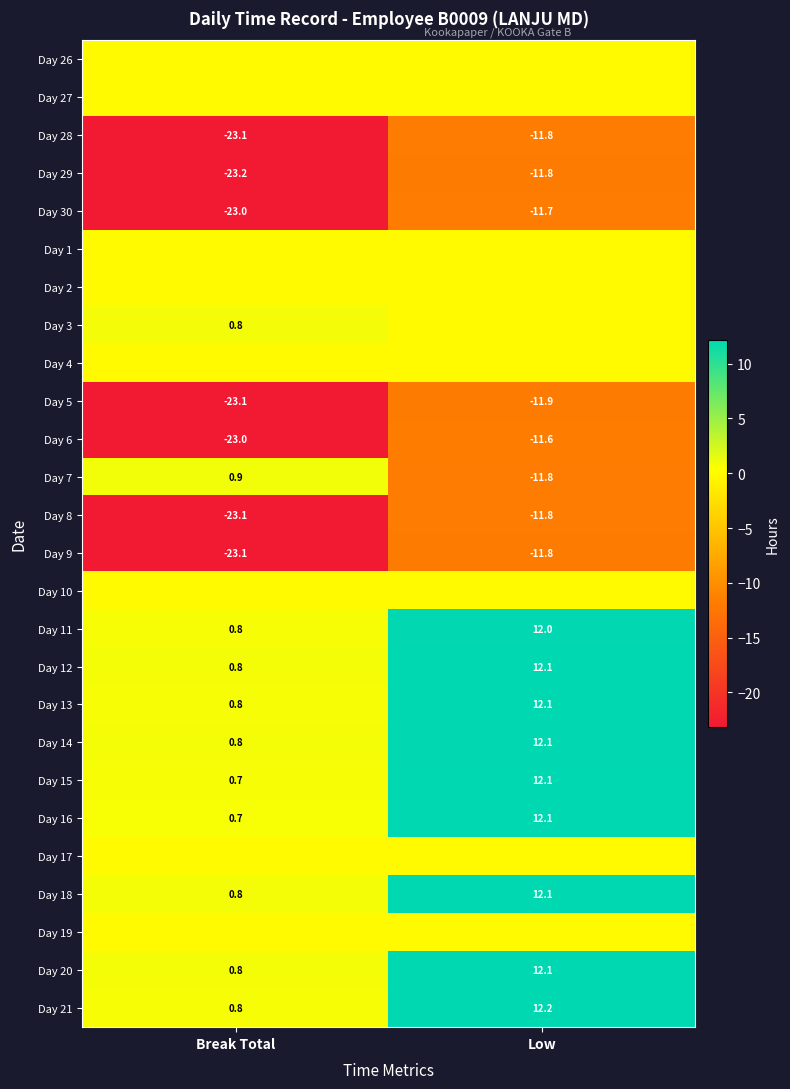

At which category does the chart reach its peak across all series?

Low